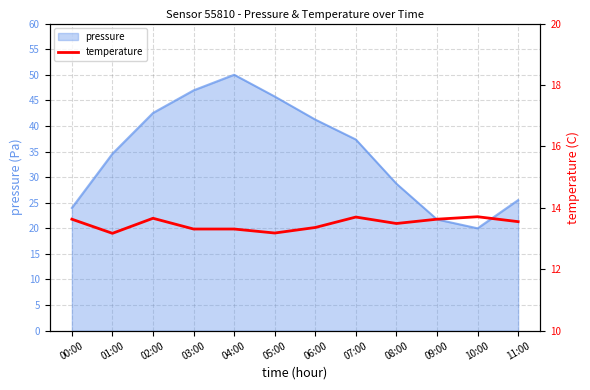

At which label does pressure reach its peak?

04:00